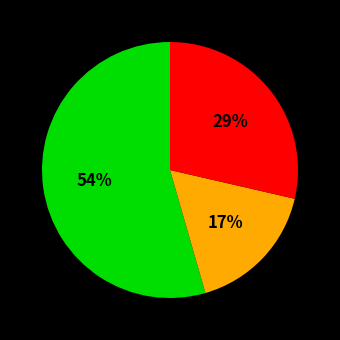

Is there any slice that represents more than half of the pie?

Yes